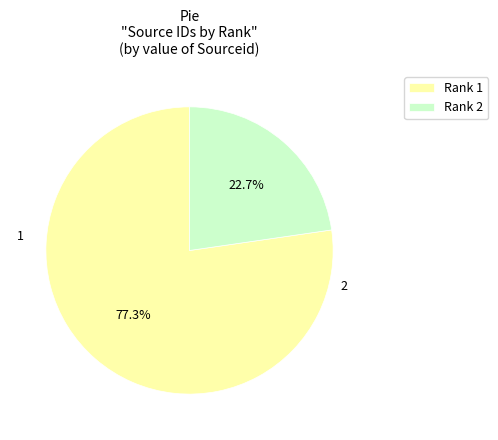

Rank the categories by value from highest to lowest.

Rank 1, Rank 2